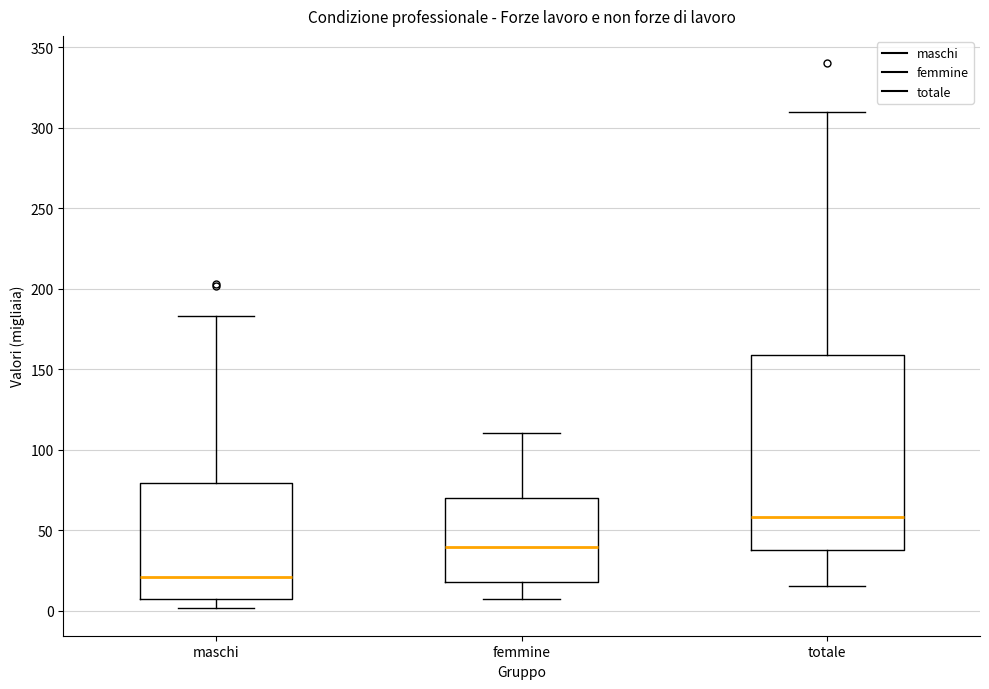

Where is the lower edge of the box for femmine on the y-axis? The values are not printed on the chart, so give them approximately, as read against the axis.

20